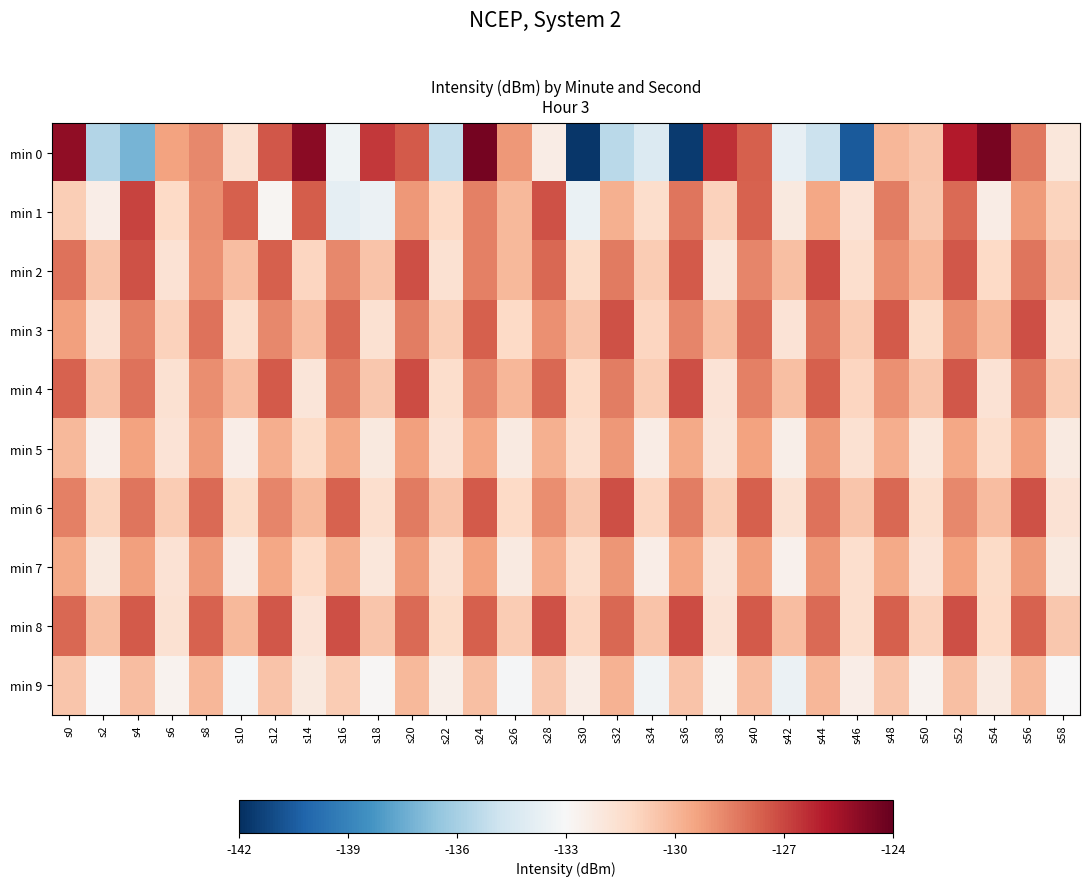

Reading left to right, list all the values displayed in this chart.

min 0: s0=-125.0	s2=-135.6	s4=-137.2	s6=-129.3	s8=-128.7	s10=-131.6	s12=-127.4	s14=-124.9	s16=-133.4	s18=-126.7	s20=-127.5	s22=-135.1	s24=-124.4	s26=-129.1	s28=-132.3	s30=-141.8	s32=-135.5	s34=-134.2	s36=-141.6	s38=-126.5	s40=-127.6	s42=-133.7	s44=-134.9	s46=-140.6	s48=-130.0	s50=-130.5	s52=-125.9	s54=-124.5	s56=-128.3	s58=-132.0
min 1: s0=-130.8	s2=-132.4	s4=-126.9	s6=-131.2	s8=-128.8	s10=-127.6	s12=-132.8	s14=-127.6	s16=-133.8	s18=-133.5	s20=-129.1	s22=-131.2	s24=-128.5	s26=-130.1	s28=-127.3	s30=-133.6	s32=-129.8	s34=-131.4	s36=-128.2	s38=-130.9	s40=-127.7	s42=-132.1	s44=-129.5	s46=-131.8	s48=-128.4	s50=-130.6	s52=-127.9	s54=-132.3	s56=-129.2	s58=-131.0
min 2: s0=-128.1	s2=-130.5	s4=-127.3	s6=-131.7	s8=-128.9	s10=-130.2	s12=-127.6	s14=-131.1	s16=-128.7	s18=-130.4	s20=-127.2	s22=-131.6	s24=-128.5	s26=-130.1	s28=-127.8	s30=-131.3	s32=-128.3	s34=-130.7	s36=-127.5	s38=-131.9	s40=-128.6	s42=-130.3	s44=-127.1	s46=-131.5	s48=-128.8	s50=-130.0	s52=-127.4	s54=-131.2	s56=-128.2	s58=-130.6
min 3: s0=-129.3	s2=-131.7	s4=-128.5	s6=-130.9	s8=-128.1	s10=-131.4	s12=-128.7	s14=-130.2	s16=-127.8	s18=-131.6	s20=-128.4	s22=-130.8	s24=-127.6	s26=-131.2	s28=-128.9	s30=-130.5	s32=-127.3	s34=-131.1	s36=-128.6	s38=-130.3	s40=-127.9	s42=-131.8	s44=-128.2	s46=-130.7	s48=-127.5	s50=-131.3	s52=-128.8	s54=-130.1	s56=-127.2	s58=-131.5
min 4: s0=-127.7	s2=-130.4	s4=-128.1	s6=-131.6	s8=-128.8	s10=-130.2	s12=-127.5	s14=-131.9	s16=-128.3	s18=-130.6	s20=-127.1	s22=-131.4	s24=-128.6	s26=-130.0	s28=-127.8	s30=-131.2	s32=-128.4	s34=-130.7	s36=-127.2	s38=-131.8	s40=-128.5	s42=-130.3	s44=-127.6	s46=-131.1	s48=-128.9	s50=-130.5	s52=-127.4	s54=-131.7	s56=-128.2	s58=-130.8
min 5: s0=-130.1	s2=-132.6	s4=-129.4	s6=-131.8	s8=-129.2	s10=-132.4	s12=-129.7	s14=-131.3	s16=-129.6	s18=-132.1	s20=-129.3	s22=-131.7	s24=-129.5	s26=-132.2	s28=-129.8	s30=-131.5	s32=-129.1	s34=-132.3	s36=-129.6	s38=-131.9	s40=-129.4	s42=-132.5	s44=-129.2	s46=-131.6	s48=-129.7	s50=-132.0	s52=-129.5	s54=-131.4	s56=-129.3	s58=-132.2
min 6: s0=-128.5	s2=-131.0	s4=-128.2	s6=-130.7	s8=-127.9	s10=-131.3	s12=-128.6	s14=-130.1	s16=-127.7	s18=-131.5	s20=-128.3	s22=-130.4	s24=-127.5	s26=-131.2	s28=-128.8	s30=-130.6	s32=-127.2	s34=-131.1	s36=-128.4	s38=-130.8	s40=-127.6	s42=-131.6	s44=-128.1	s46=-130.5	s48=-127.8	s50=-131.4	s52=-128.7	s54=-130.2	s56=-127.3	s58=-131.7
min 7: s0=-129.6	s2=-132.1	s4=-129.3	s6=-131.7	s8=-129.1	s10=-132.3	s12=-129.5	s14=-131.2	s16=-129.8	s18=-132.0	s20=-129.2	s22=-131.6	s24=-129.4	s26=-132.2	s28=-129.7	s30=-131.4	s32=-129.0	s34=-132.4	s36=-129.5	s38=-131.9	s40=-129.3	s42=-132.6	s44=-129.1	s46=-131.5	s48=-129.6	s50=-131.8	s52=-129.4	s54=-131.3	s56=-129.2	s58=-132.1
min 8: s0=-127.8	s2=-130.3	s4=-127.5	s6=-131.6	s8=-127.7	s10=-130.1	s12=-127.4	s14=-131.8	s16=-127.2	s18=-130.5	s20=-127.9	s22=-131.3	s24=-127.6	s26=-130.7	s28=-127.3	s30=-131.1	s32=-127.8	s34=-130.4	s36=-127.1	s38=-131.7	s40=-127.5	s42=-130.2	s44=-127.9	s46=-131.5	s48=-127.6	s50=-130.9	s52=-127.2	s54=-131.2	s56=-127.7	s58=-130.6
min 9: s0=-130.5	s2=-133.0	s4=-130.2	s6=-132.7	s8=-130.0	s10=-133.2	s12=-130.4	s14=-132.1	s16=-130.7	s18=-132.9	s20=-130.1	s22=-132.5	s24=-130.3	s26=-133.1	s28=-130.6	s30=-132.3	s32=-129.9	s34=-133.3	s36=-130.4	s38=-132.8	s40=-130.2	s42=-133.5	s44=-130.0	s46=-132.4	s48=-130.5	s50=-132.7	s52=-130.3	s54=-132.2	s56=-130.1	s58=-133.0